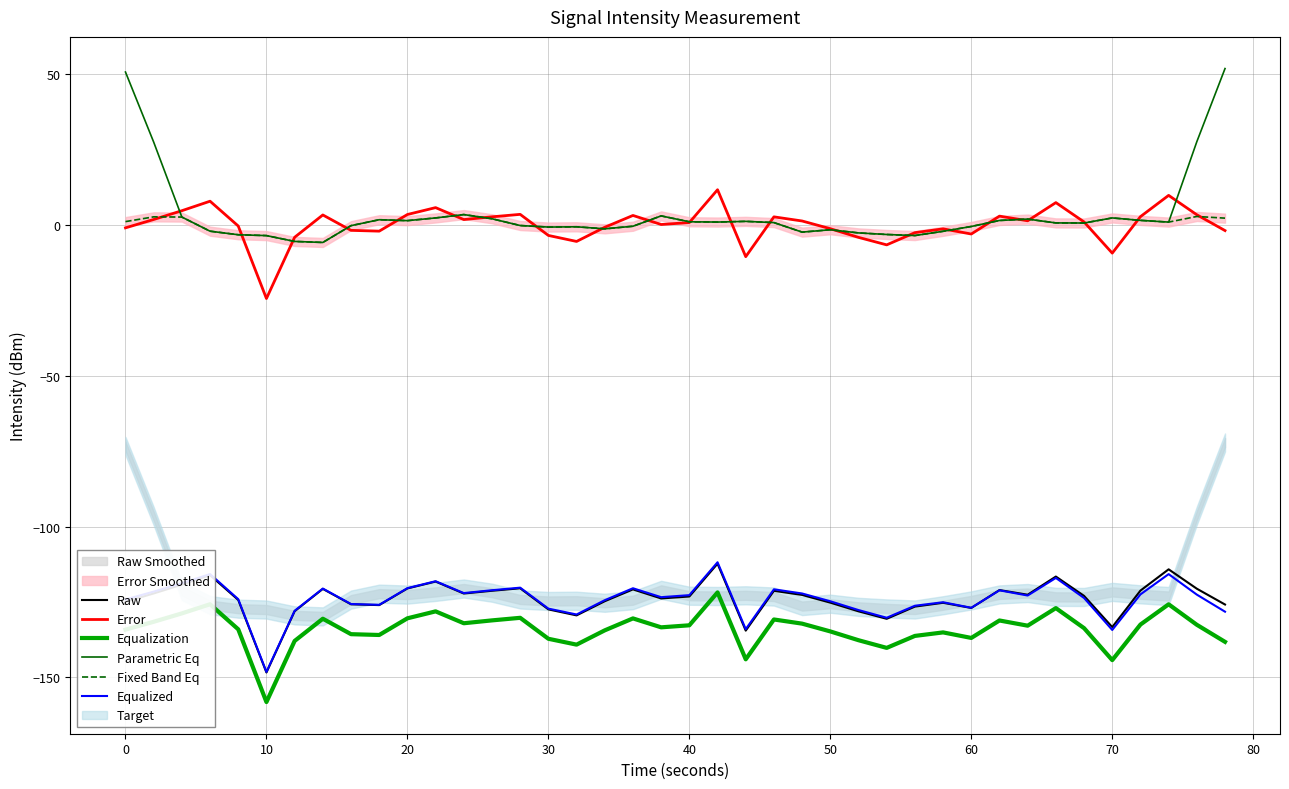

True or false: Raw and Error intersect in this chart.

False